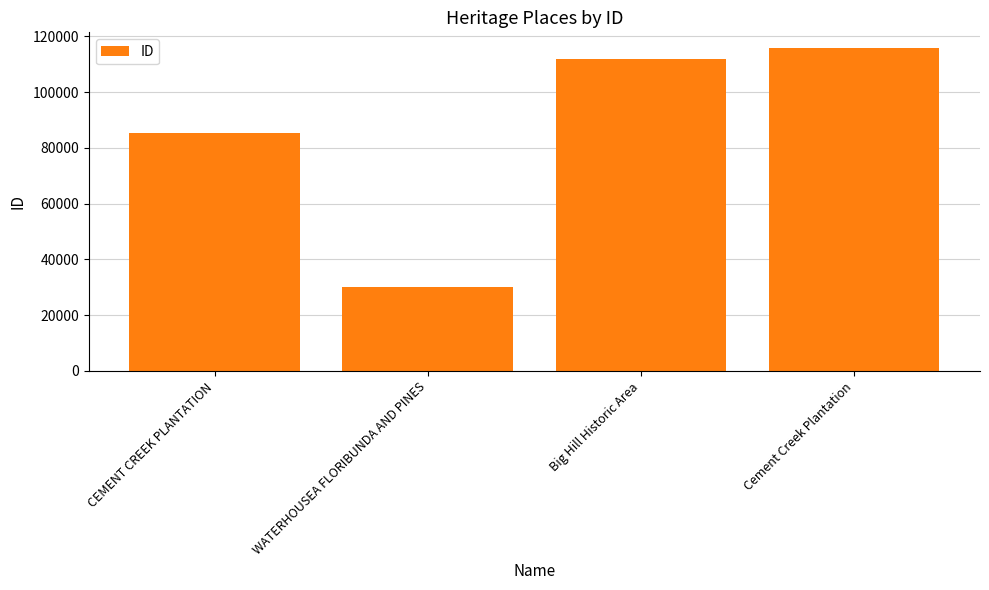

What value does the data have at Big Hill Historic Area?

111990